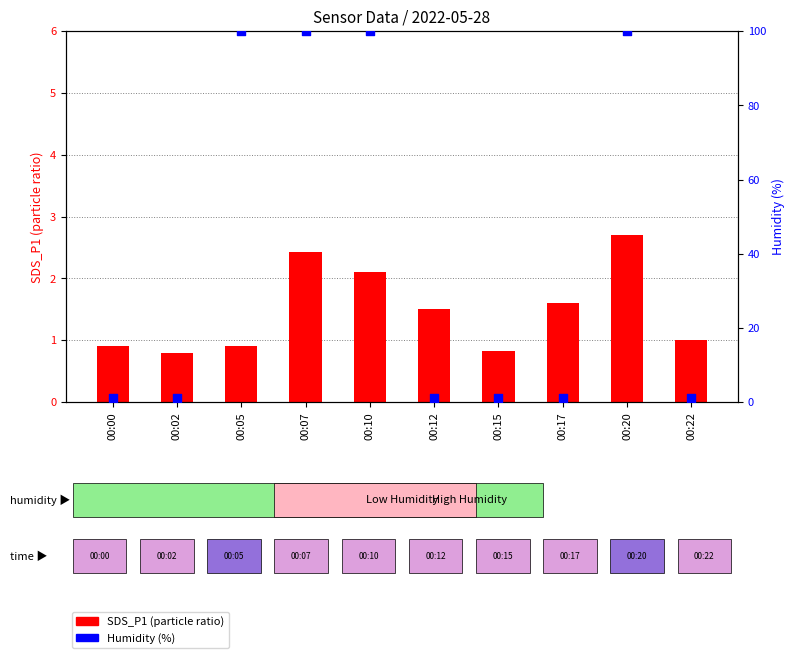

Is the value of Humidity (%) at 00:17 greater than the value of SDS_P1 (particle ratio) at 00:20?

No